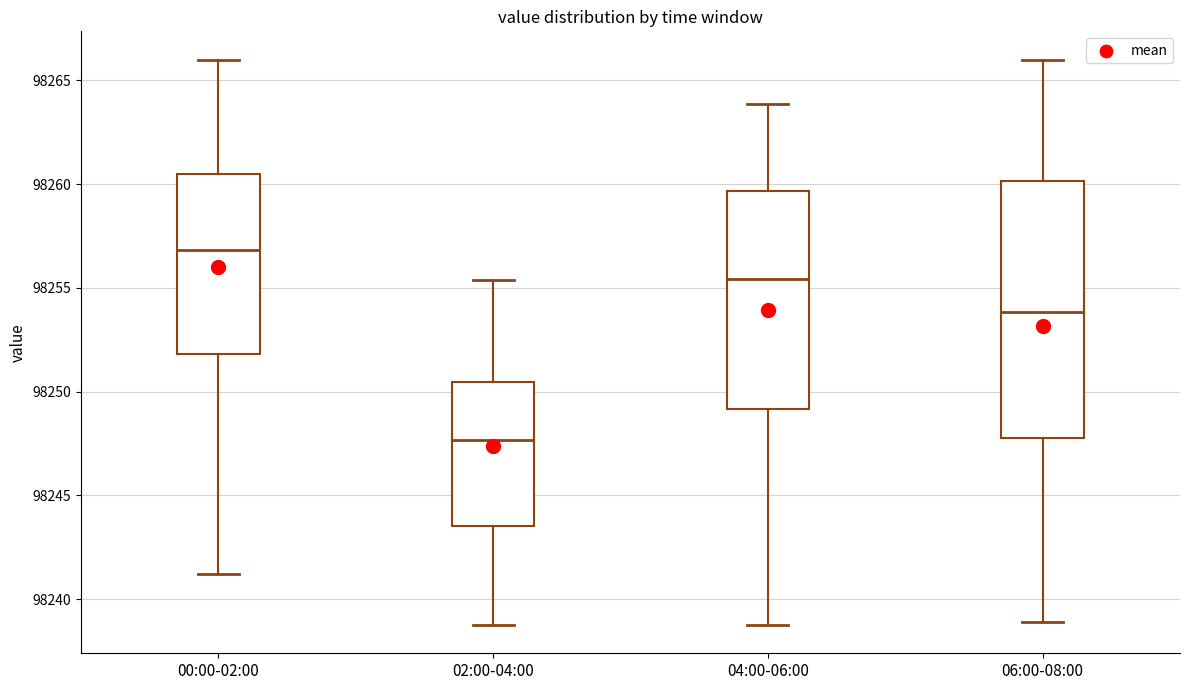

Reading left to right, read every box against the y-axis: the position of its median line, the range the box covers, and the ends of its whiskers. The values are not printed on the chart, so give them approximately, as read against the axis.

00:00-02:00: median 98257.0, box 98252.0 to 98260.5, whiskers 98241.0 to 98266.0
02:00-04:00: median 98247.5, box 98243.5 to 98250.5, whiskers 98239.0 to 98255.5
04:00-06:00: median 98255.5, box 98249.0 to 98259.5, whiskers 98239.0 to 98264.0
06:00-08:00: median 98254.0, box 98248.0 to 98260.0, whiskers 98239.0 to 98266.0